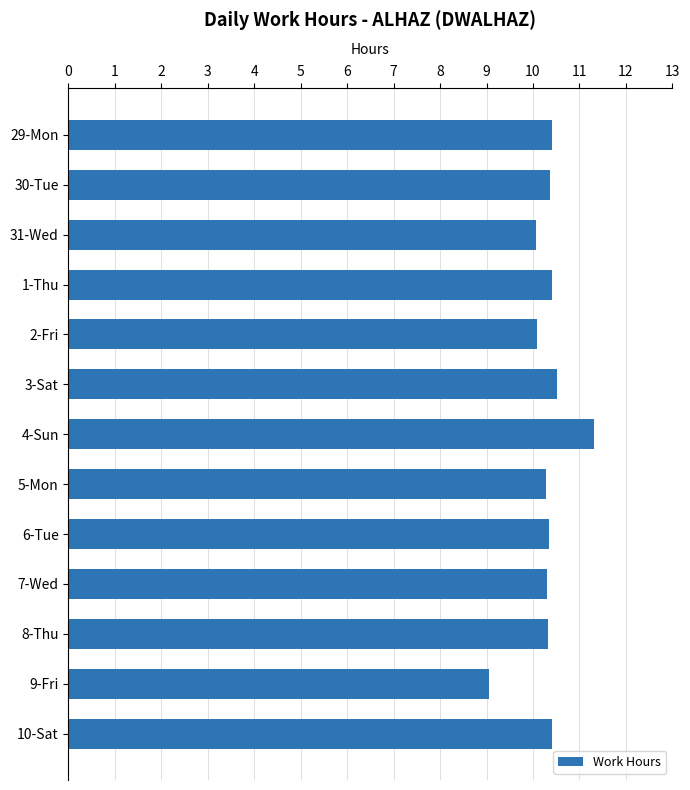

What is the smallest value displayed?

9.1